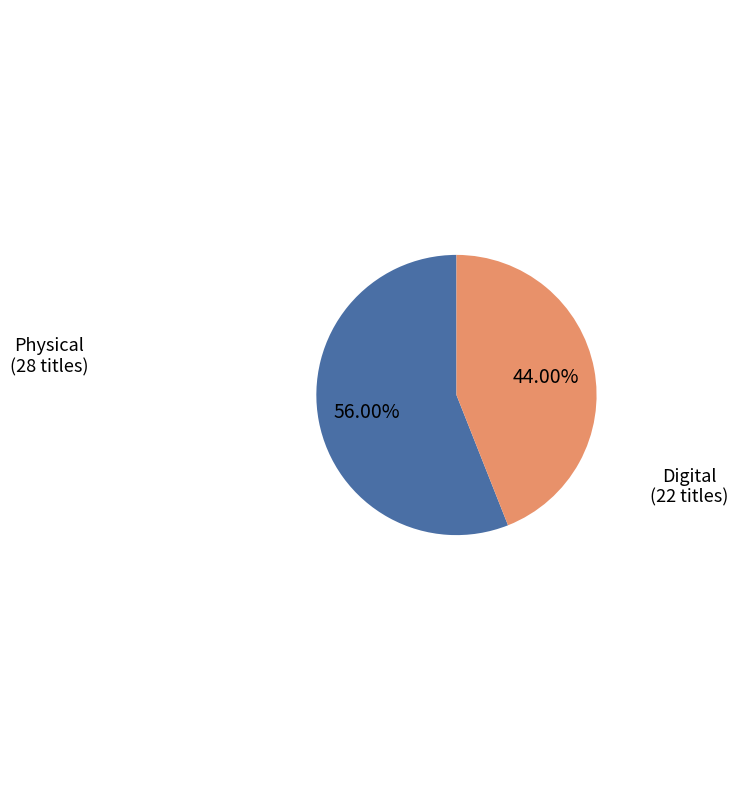

Is there a majority slice in this chart?

Yes